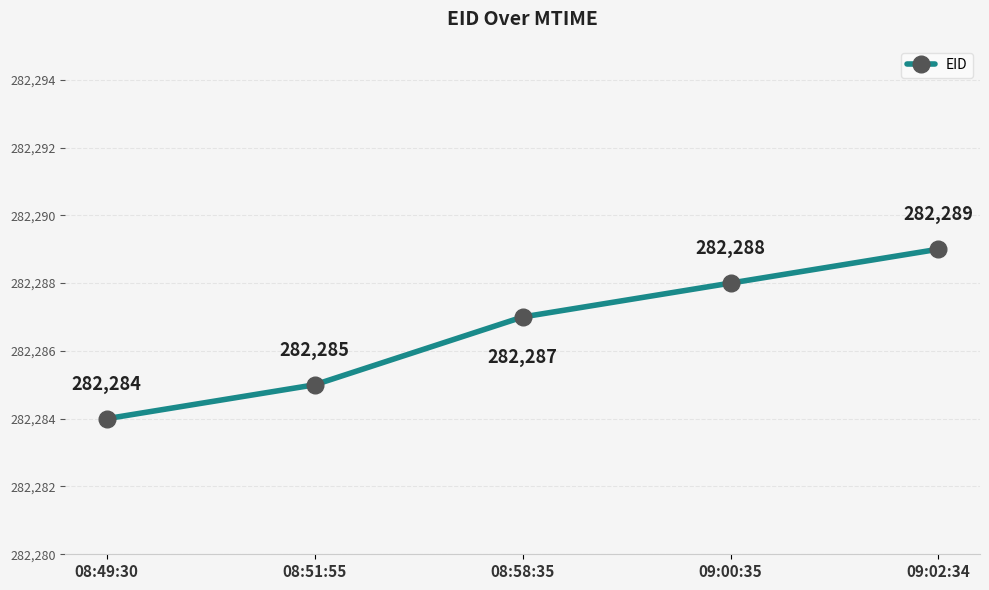

What is the difference between the values at 08:51:55 and 09:02:34?

4